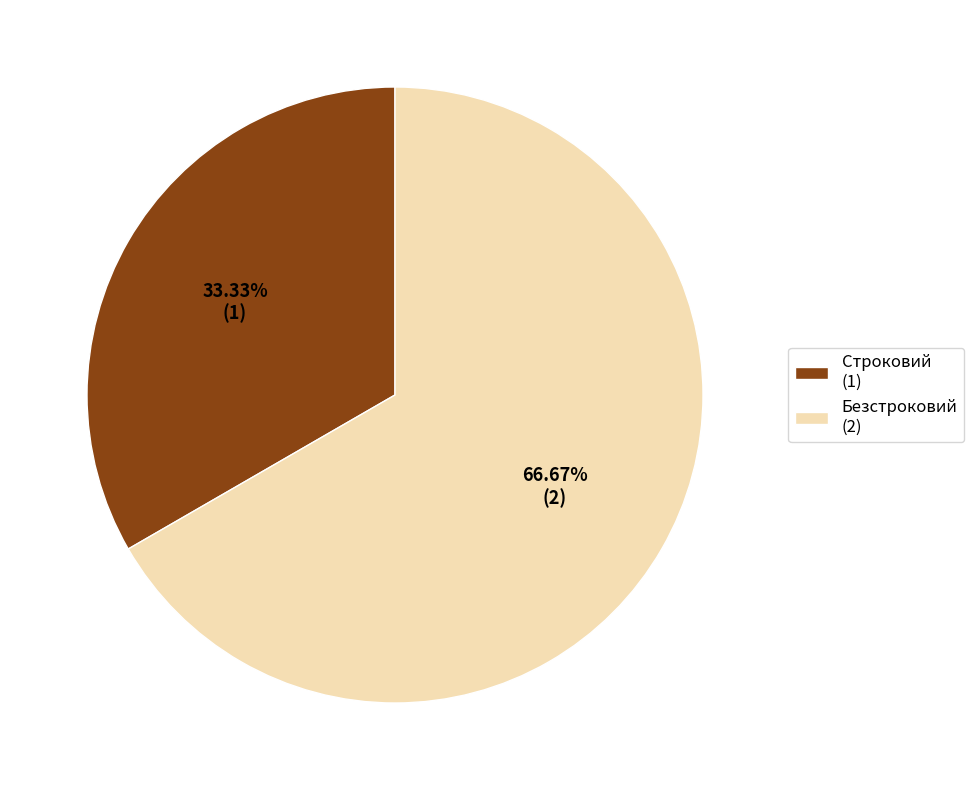

Is it true that Строковий is 33% of the pie?

True